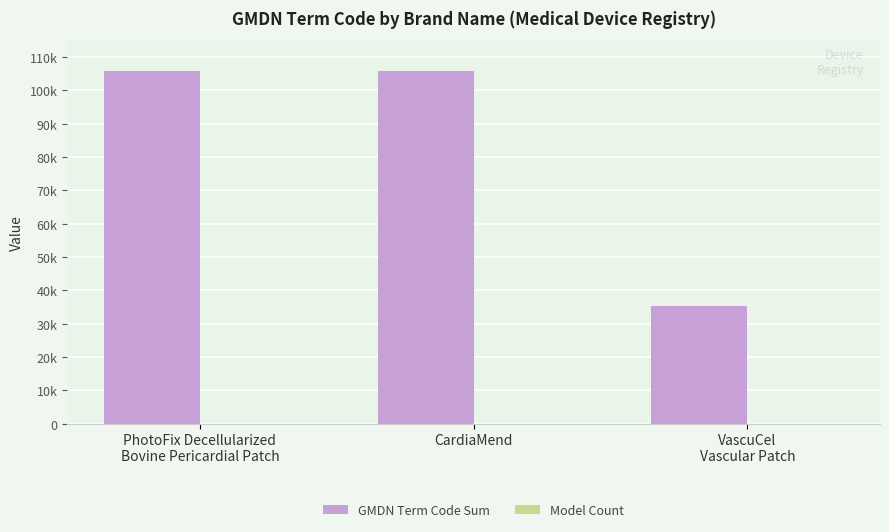

List the series in order of their peak value, lowest first.

Model Count, GMDN Term Code Sum